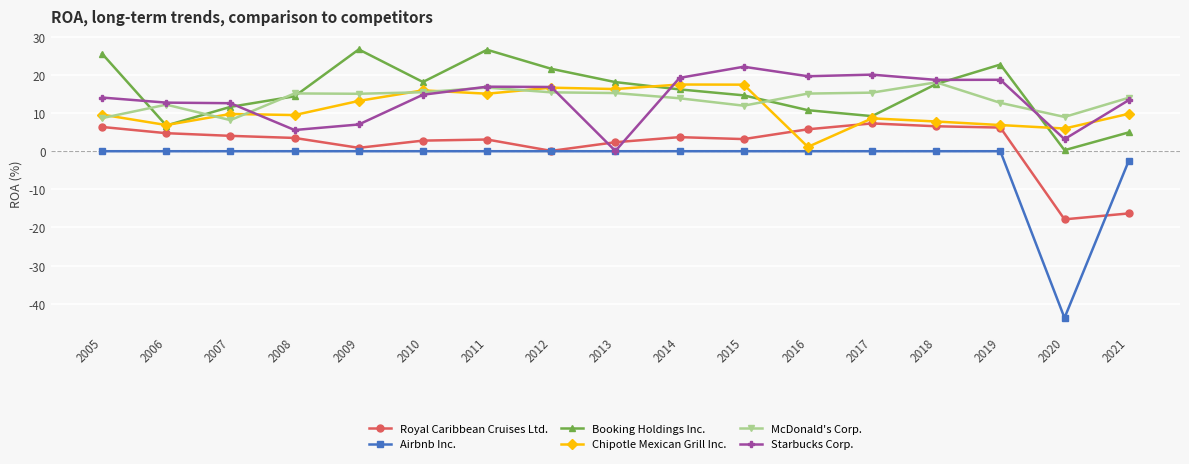

Between which two adjacent categories do Booking Holdings Inc. and Chipotle Mexican Grill Inc. first intersect?

2005 and 2006